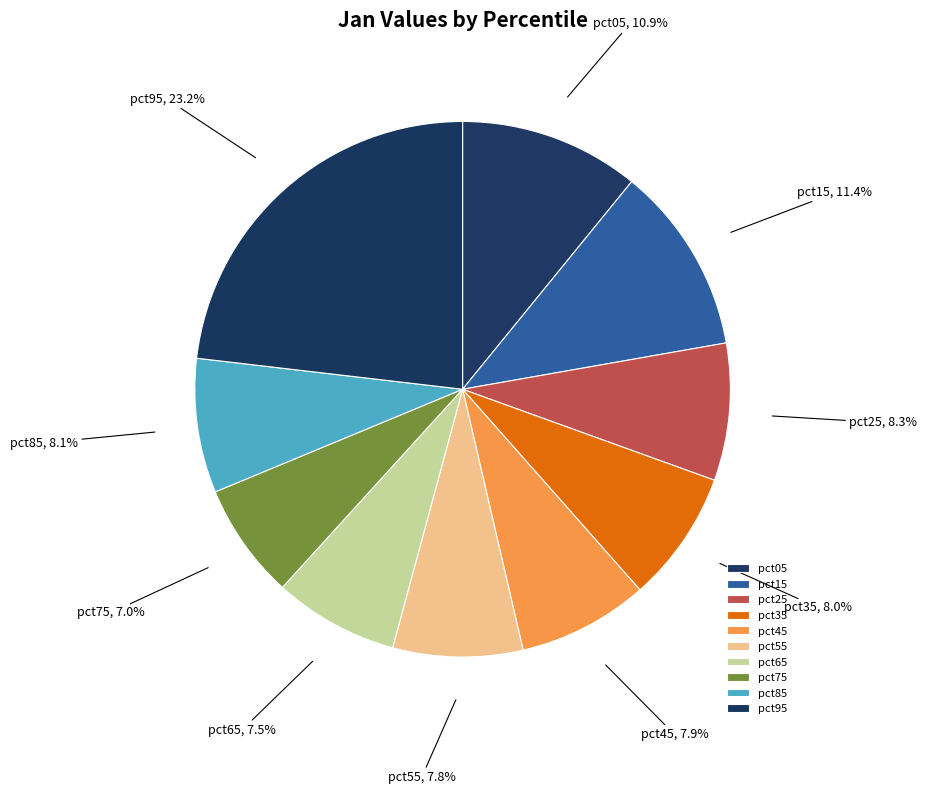

Is there any slice that represents more than half of the pie?

No